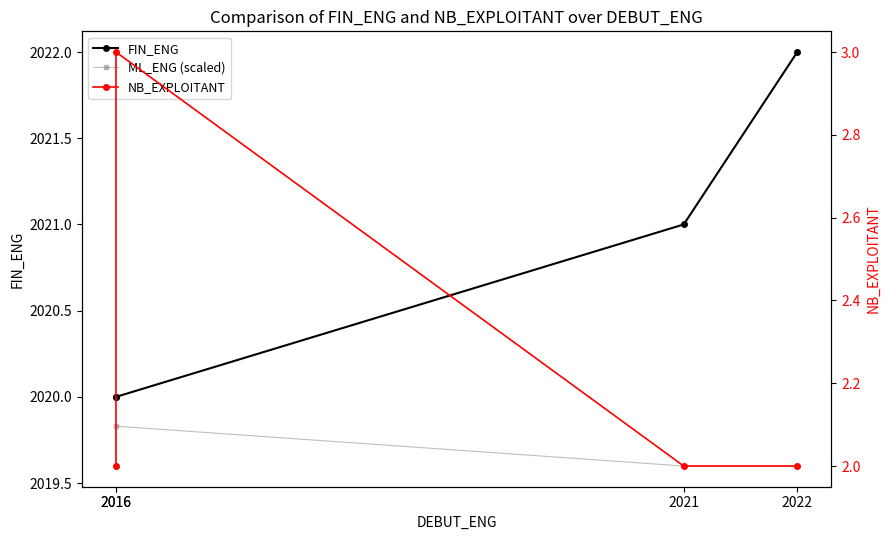

At how many categories does at least one series exceed 1942?

4